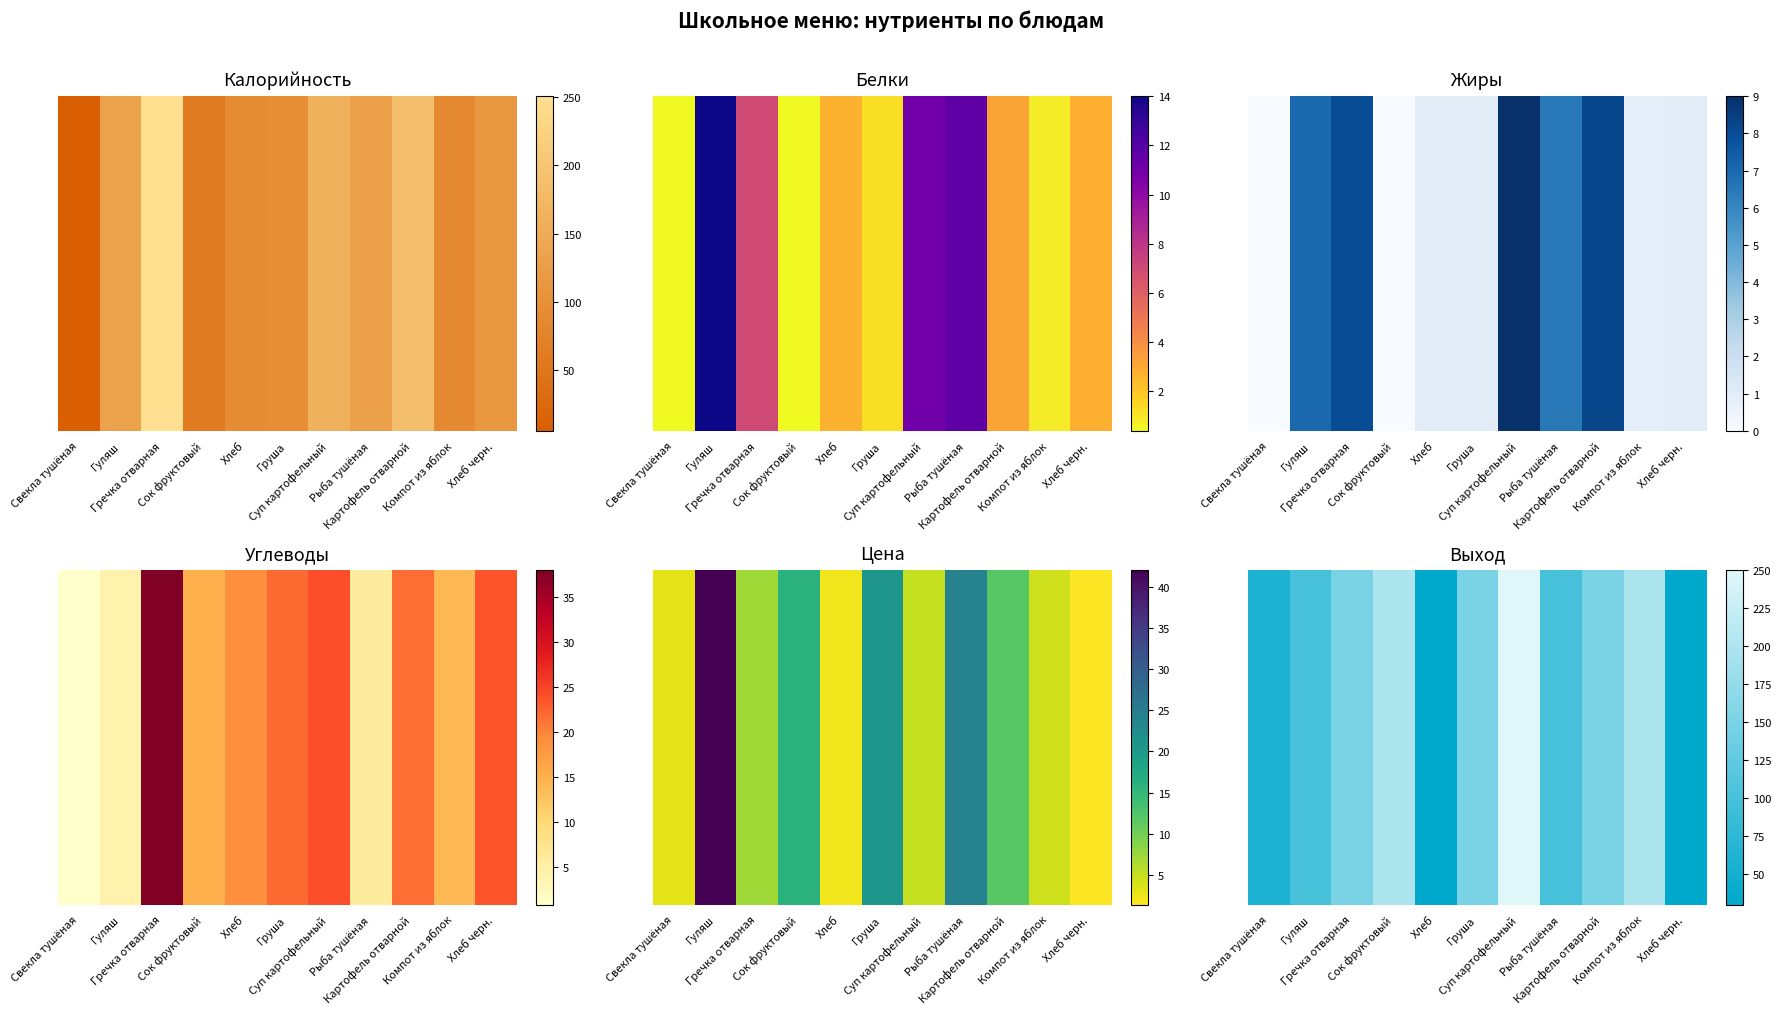

Count the values in the range 60 to 200.

8